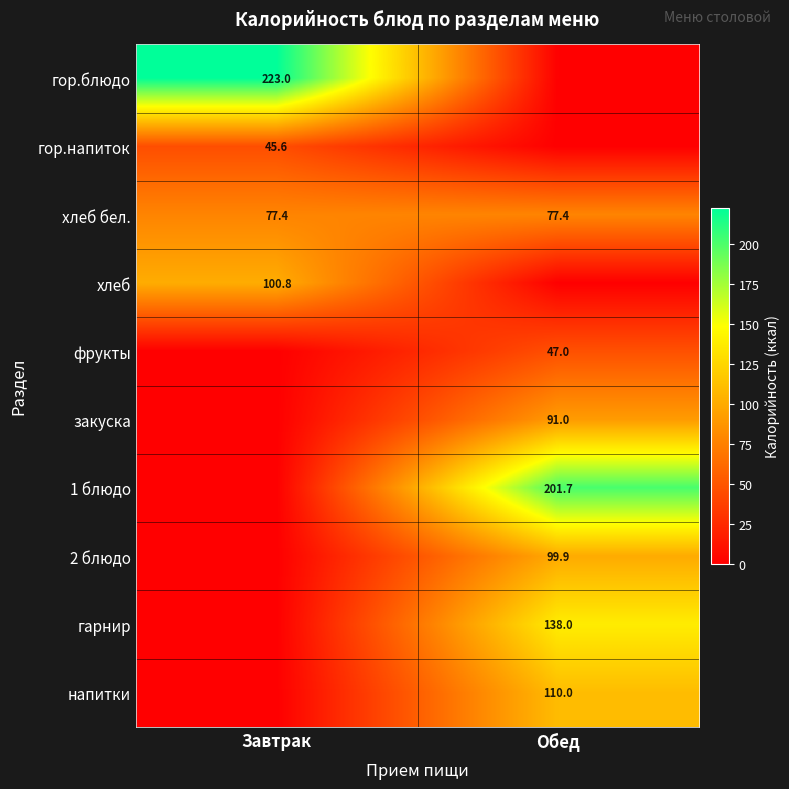

How many categories are shown in the chart?

2